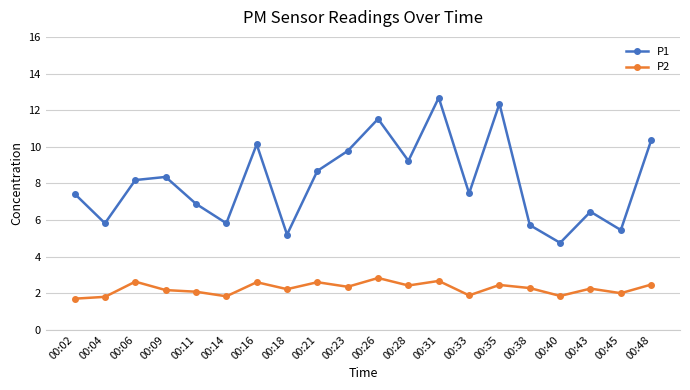

True or false: P2 and P1 intersect in this chart.

False